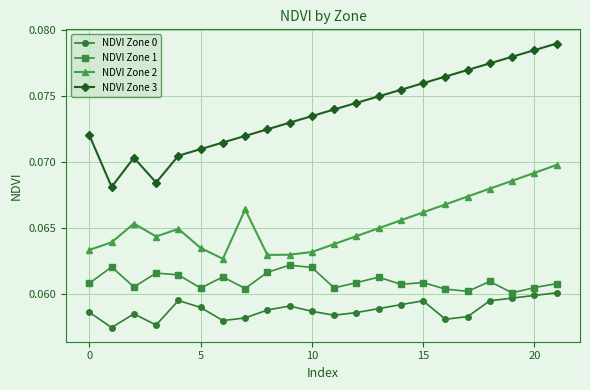

At how many categories does at least one series exceed 0?

22